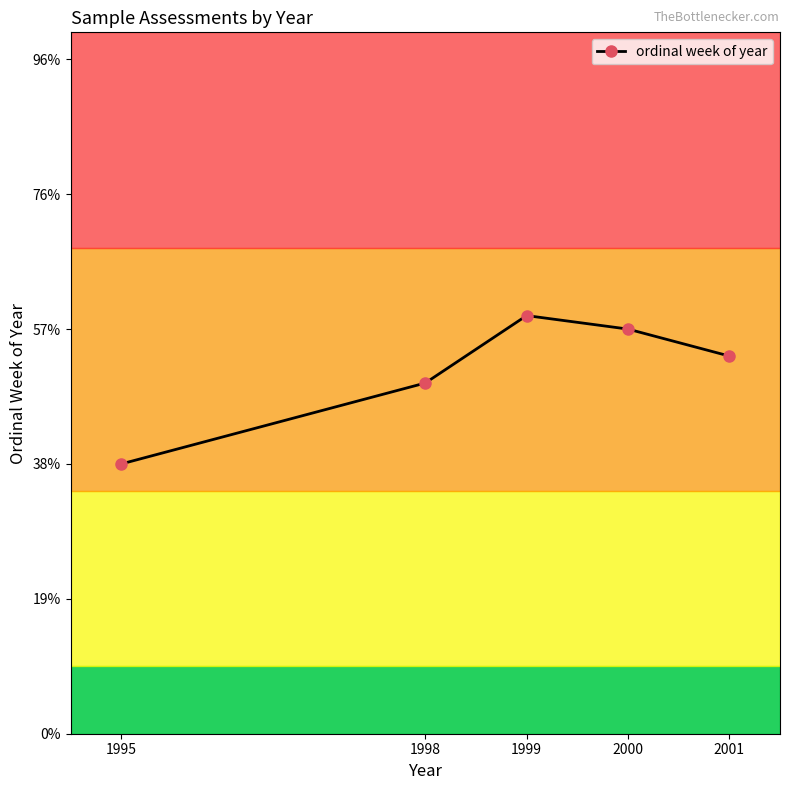

Rank the categories by value from lowest to highest.

1995, 1998, 2001, 2000, 1999